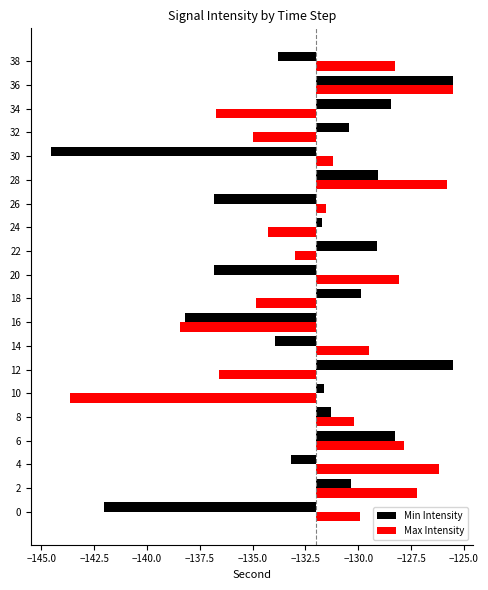

Are the bars grouped side by side (vs. stacked)?

Yes